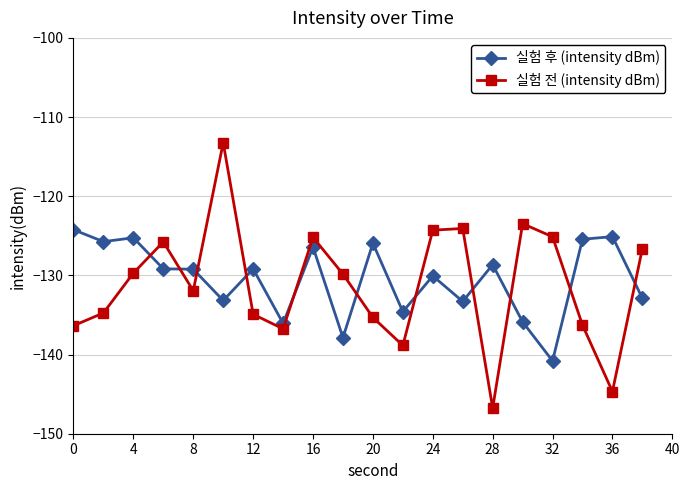

List the series in order of their peak value, highest first.

실험 전 (intensity dBm), 실험 후 (intensity dBm)